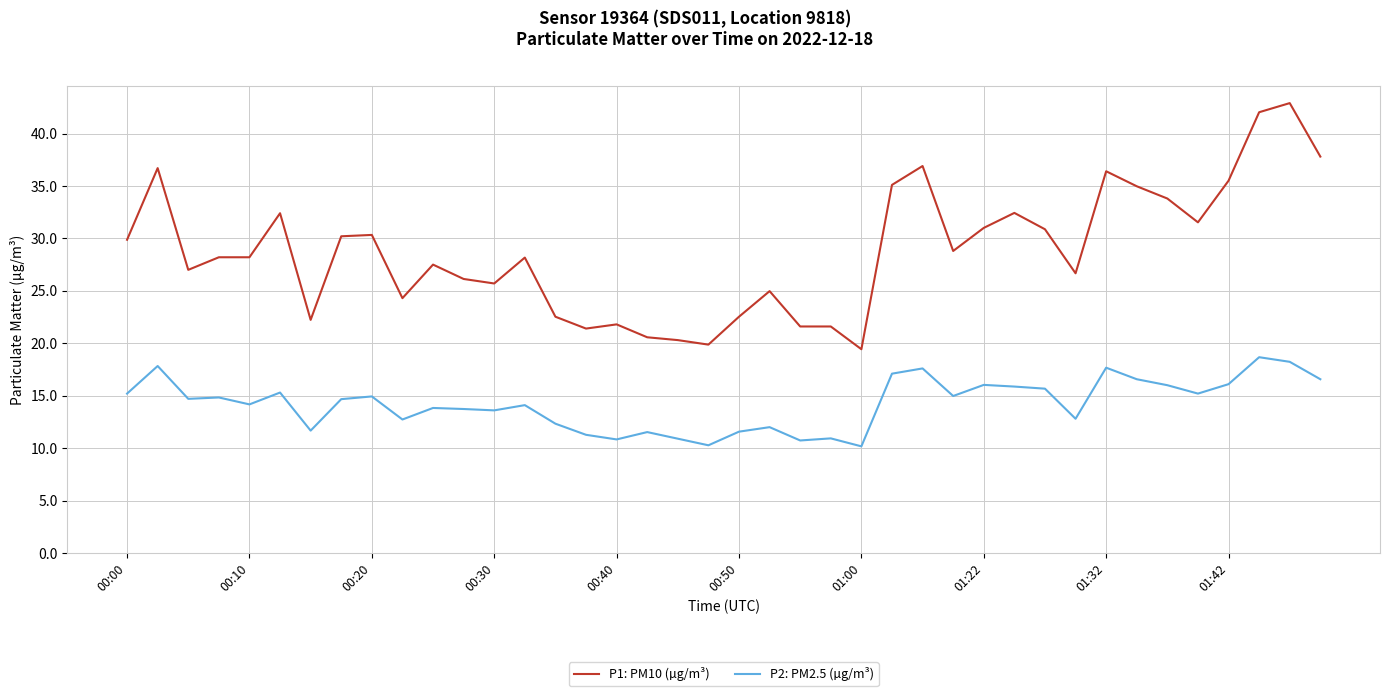

What are all the series names shown in the legend?

P1: PM10 (µg/m³), P2: PM2.5 (µg/m³)